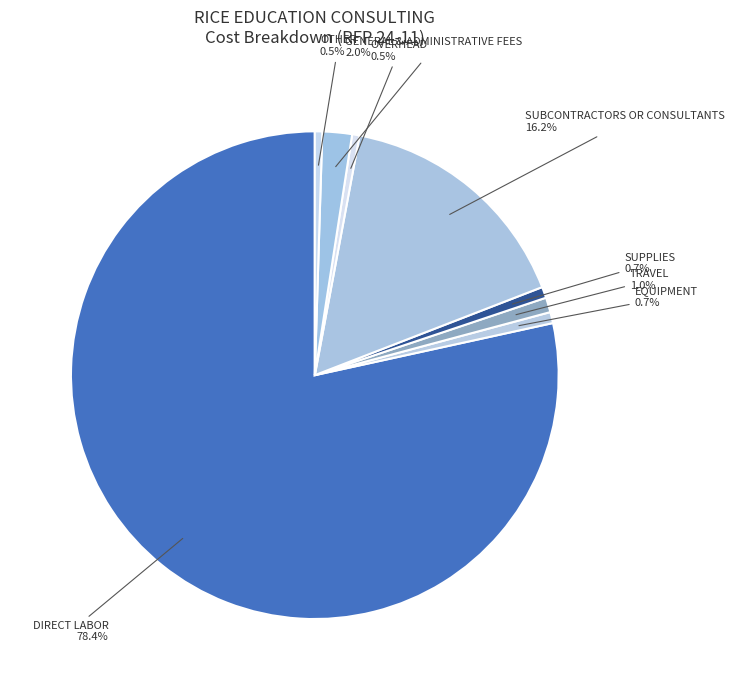

Combined, do TRAVEL and SUBCONTRACTORS OR CONSULTANTS account for over 50%?

No